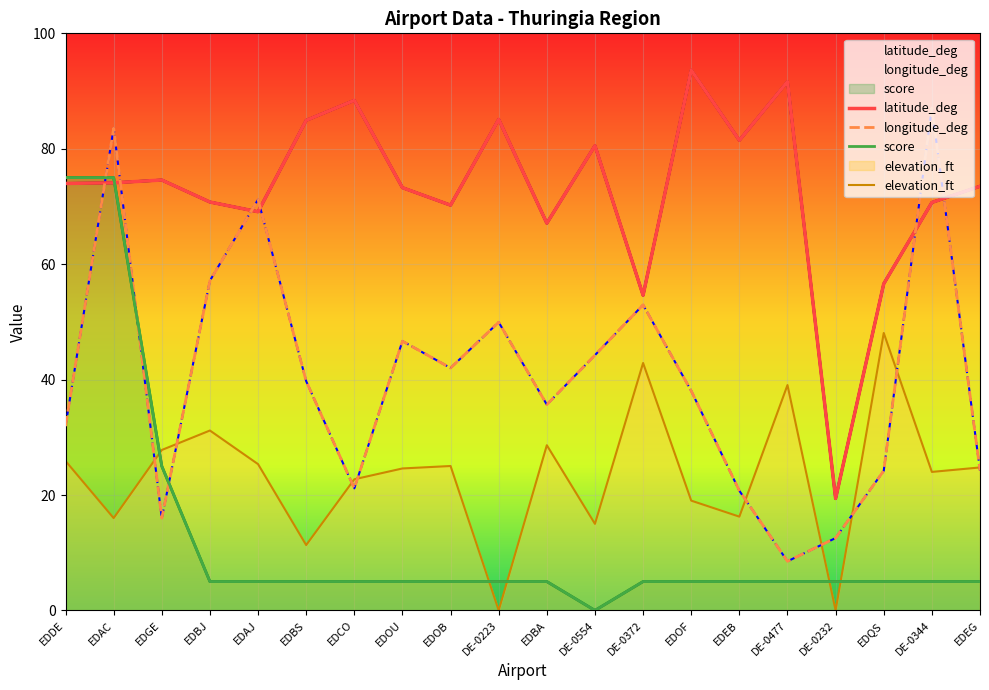

How many times do latitude_deg and longitude_deg cross each other?

6